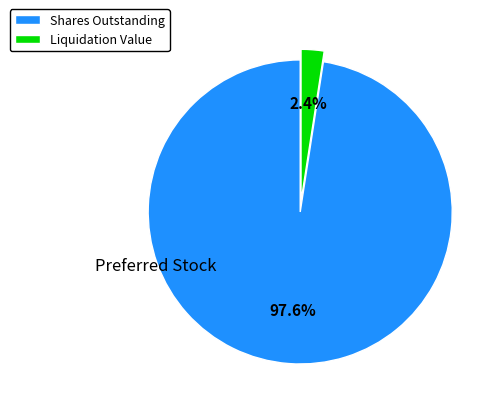

Which slice is the smallest?

Liquidation Value